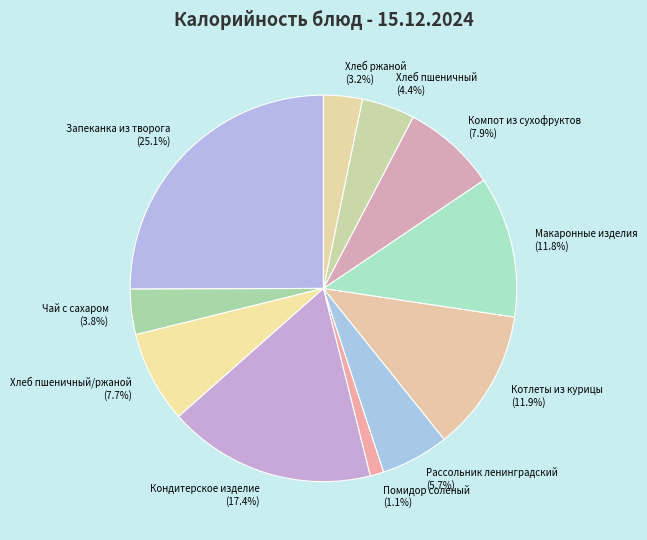

To the nearest percent, what portion does Рассольник ленинградский represent?

6%